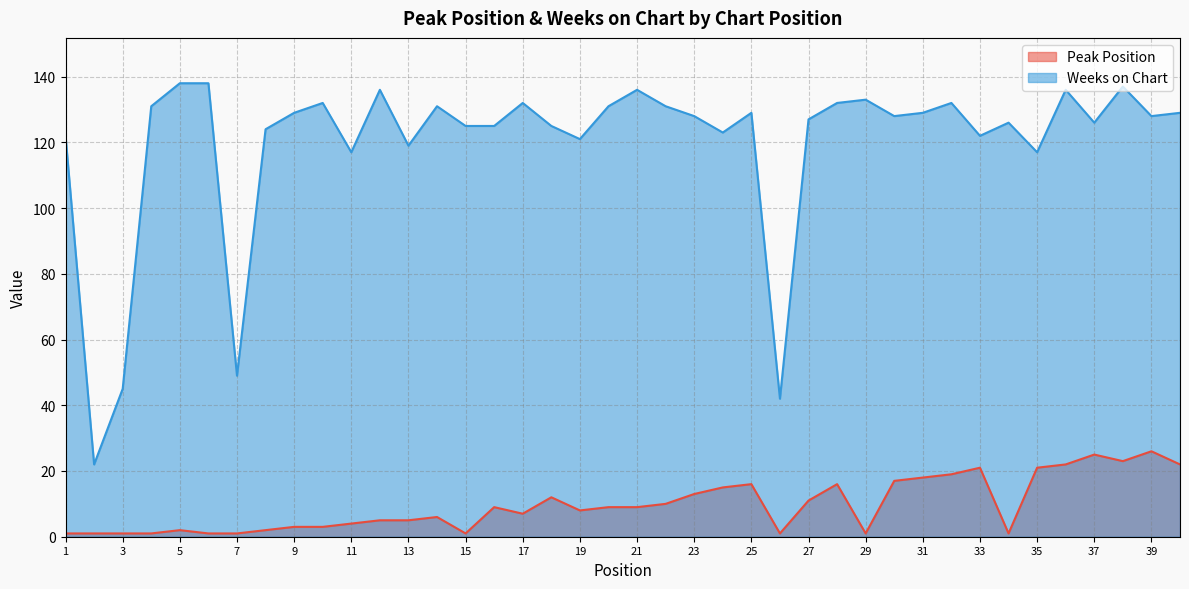

Reading left to right, transcribe all the data shown in this chart.

Peak Position: 1=1	2=1	3=1	4=1	5=2	6=1	7=1	8=2	9=3	10=3	11=4	12=5	13=5	14=6	15=1	16=9	17=7	18=12	19=8	20=9	21=9	22=10	23=13	24=15	25=16	26=1	27=11	28=16	29=1	30=17	31=18	32=19	33=21	34=1	35=21	36=22	37=25	38=23	39=26	40=22
Weeks on Chart: 1=122	2=22	3=45	4=131	5=138	6=138	7=49	8=124	9=129	10=132	11=117	12=136	13=119	14=131	15=125	16=125	17=132	18=125	19=121	20=131	21=136	22=131	23=128	24=123	25=129	26=42	27=127	28=132	29=133	30=128	31=129	32=132	33=122	34=126	35=117	36=136	37=126	38=137	39=128	40=129